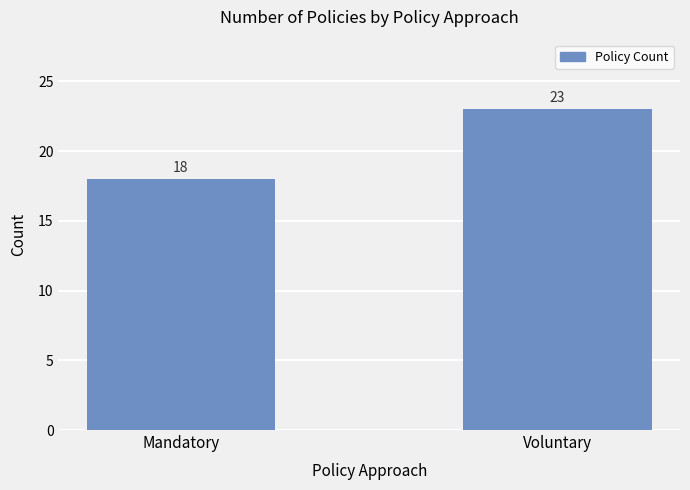

The value at Voluntary is 23. True or false?

True